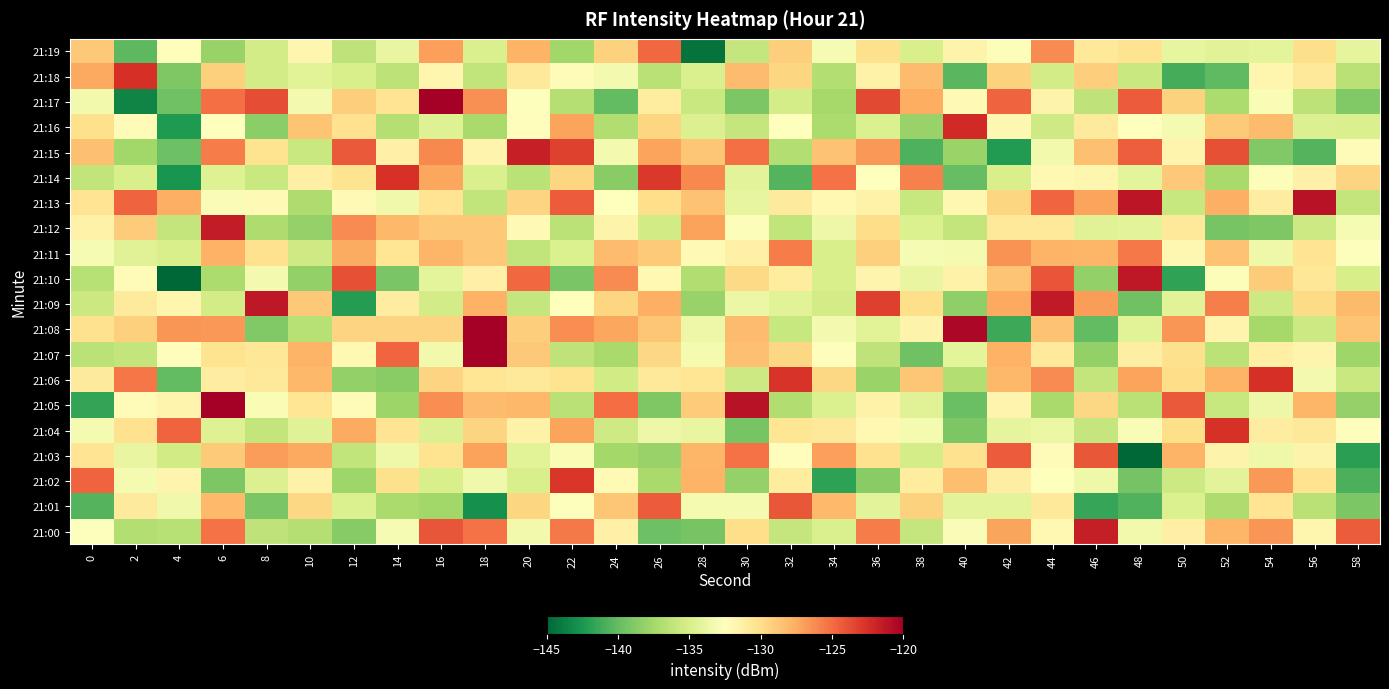

Which category has the highest value across all series?

18